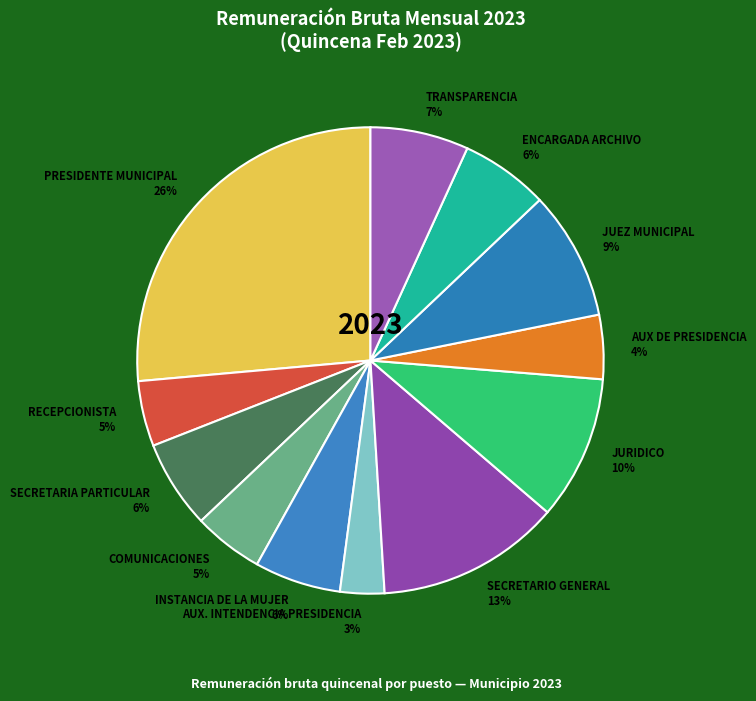

To the nearest percent, what is the average slice percentage?

8%